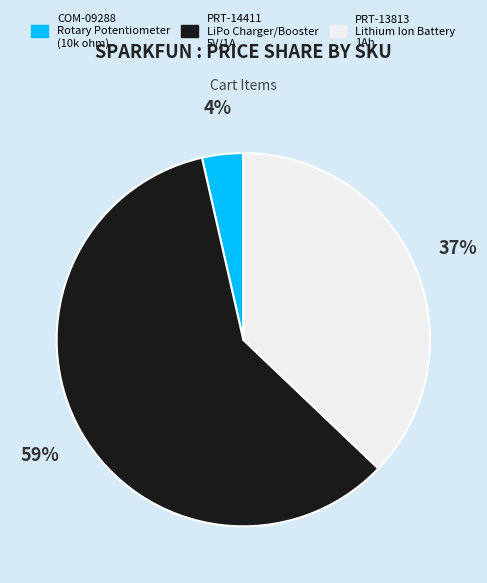

Is the sum of PRT-14411 and PRT-13813 greater than half?

Yes